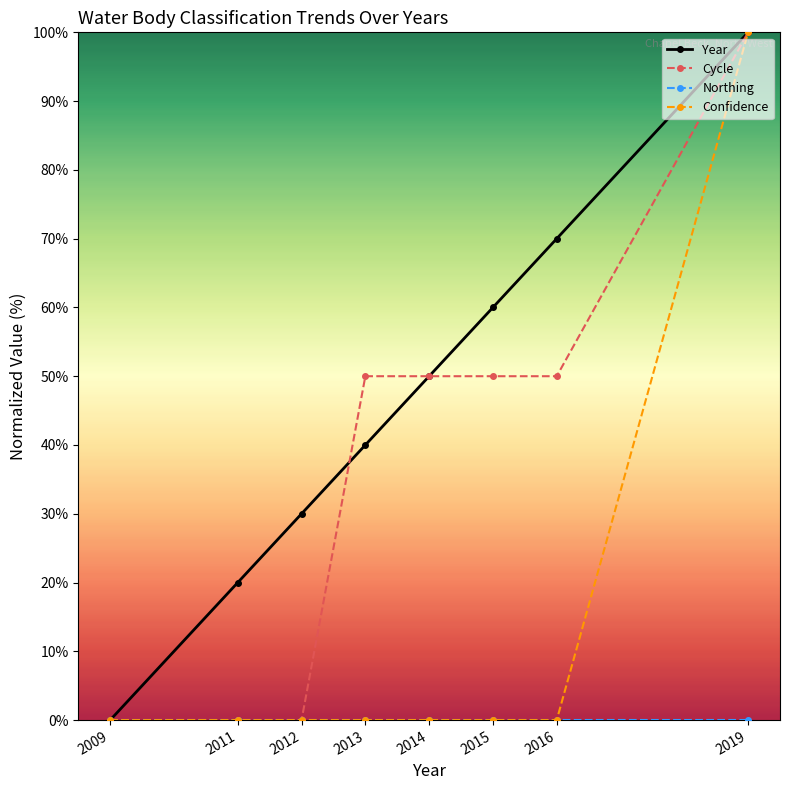

The Confidence series shows 65 at 2013. True or false?

False